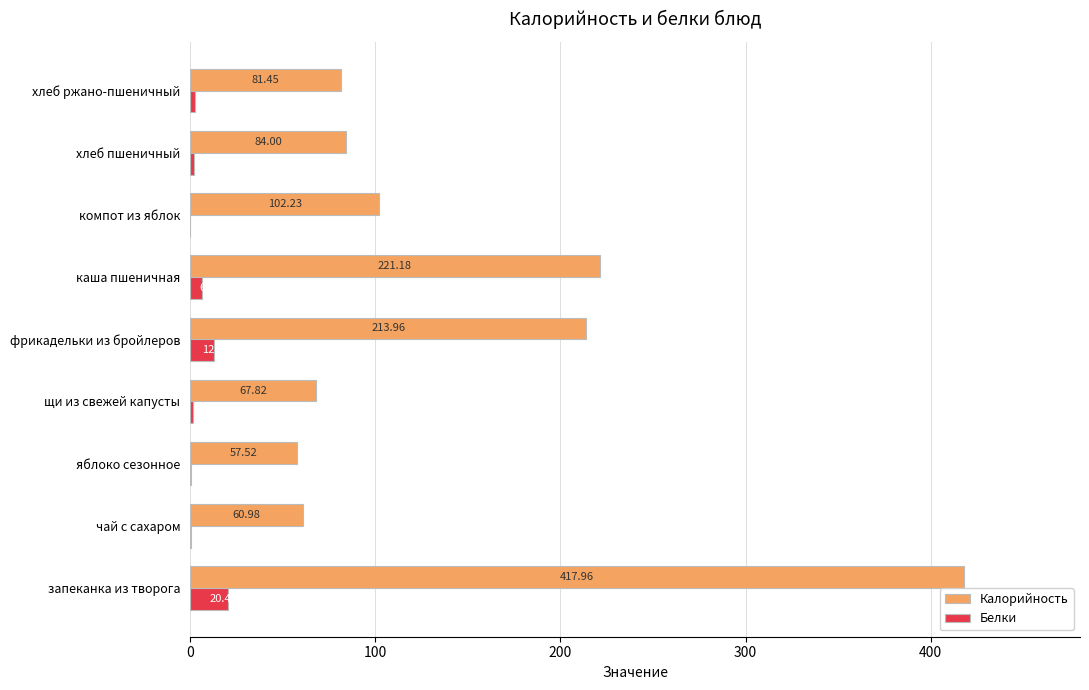

At which category is the sum across all series the highest?

запеканка из творога